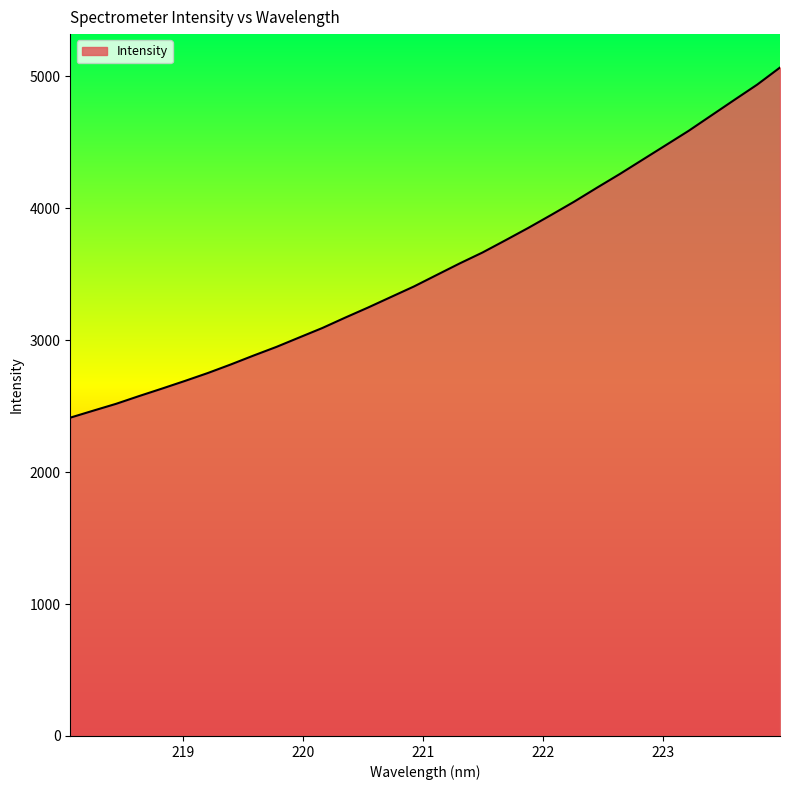

What is the smallest value displayed?

2412.3